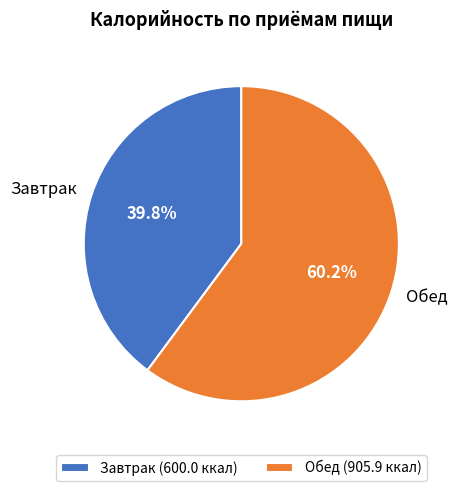

To the nearest percent, what is the difference between the largest and smallest slice percentages?

20%